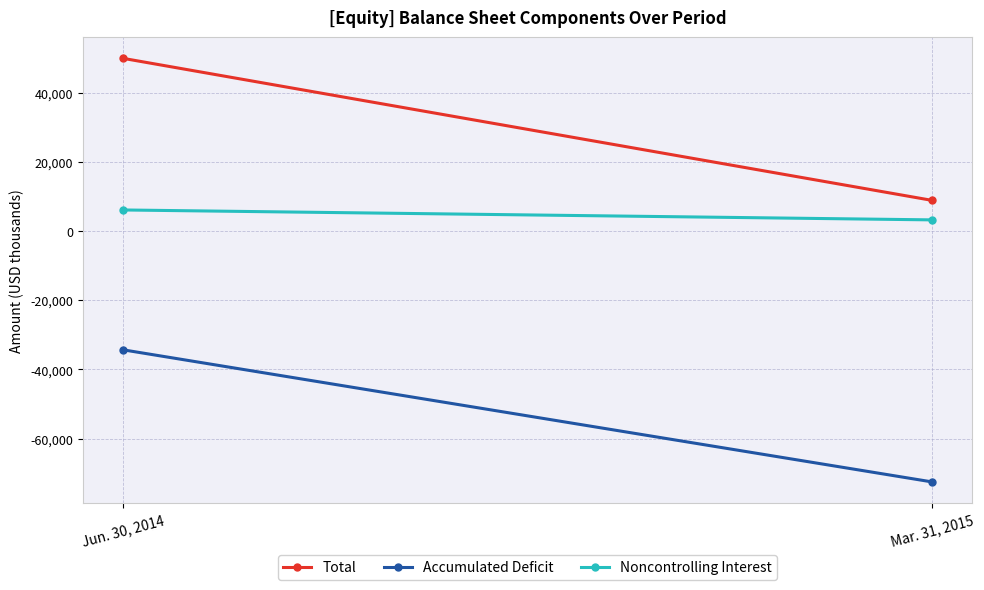

What is the total value across all series at Mar. 31, 2015?

-60406